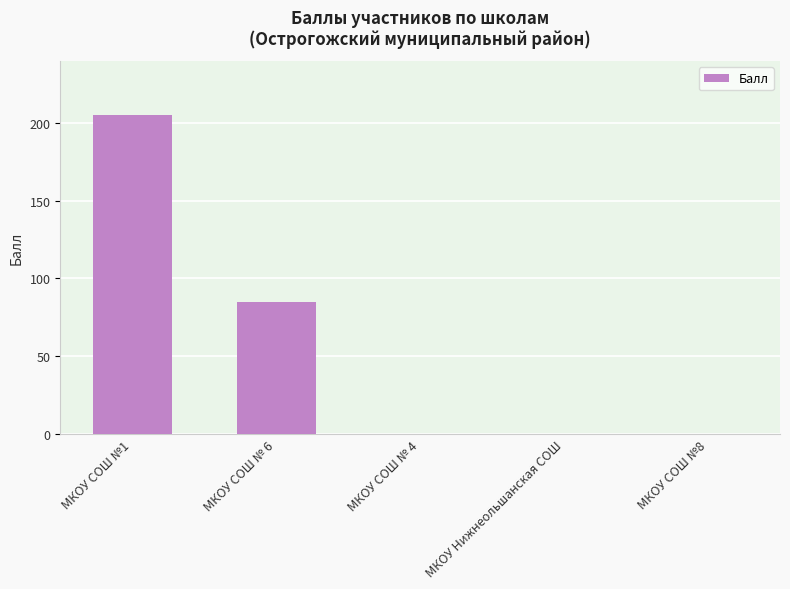

Approximately how many times larger is the value at МКОУ СОШ №1 compared to МКОУ СОШ № 6?

2.4